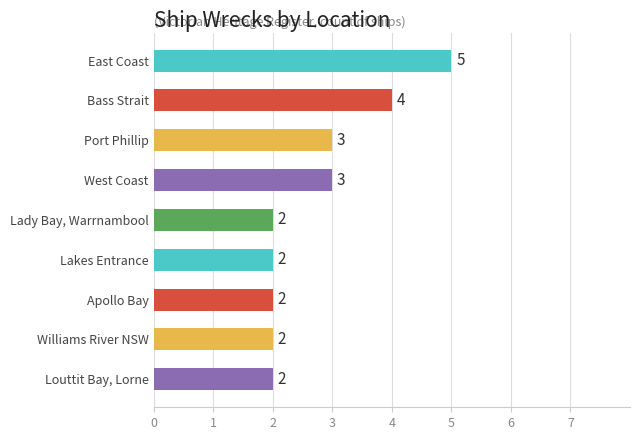

What is the ratio of the value at Lady Bay, Warrnambool to the value at East Coast?

0.4